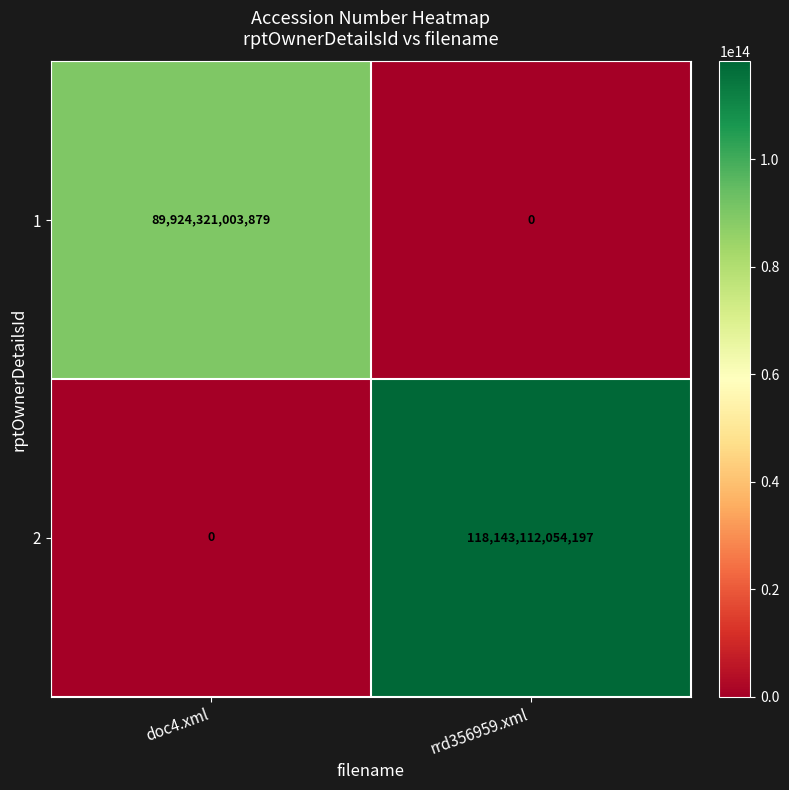

List the series in order of their peak value, lowest first.

1, 2